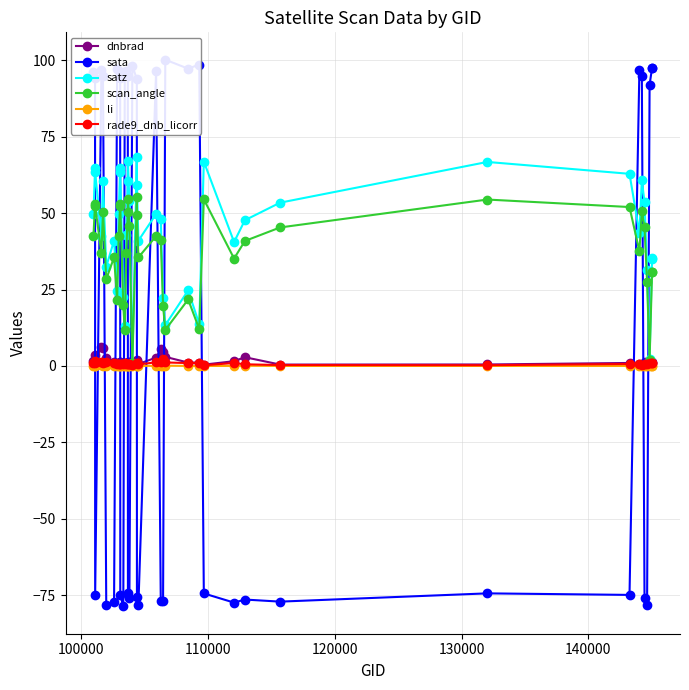

How many lines are shown in the chart?

6